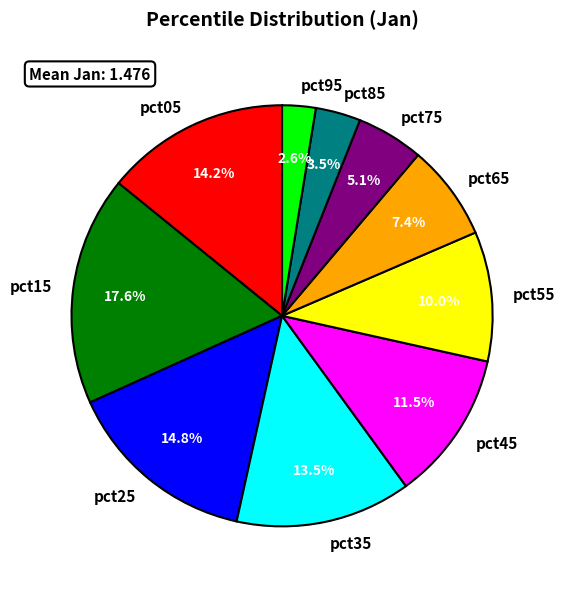

Does pct85 represent more than half of the total?

No